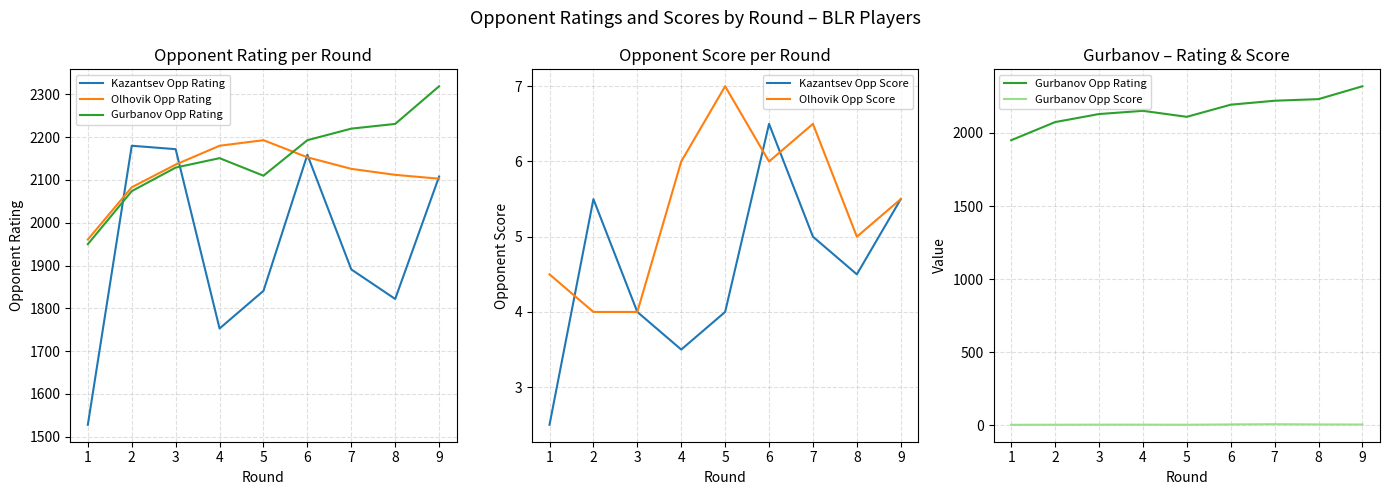

What is the difference between the maximum and minimum values in the Gurbanov Opp Score series?

4.0